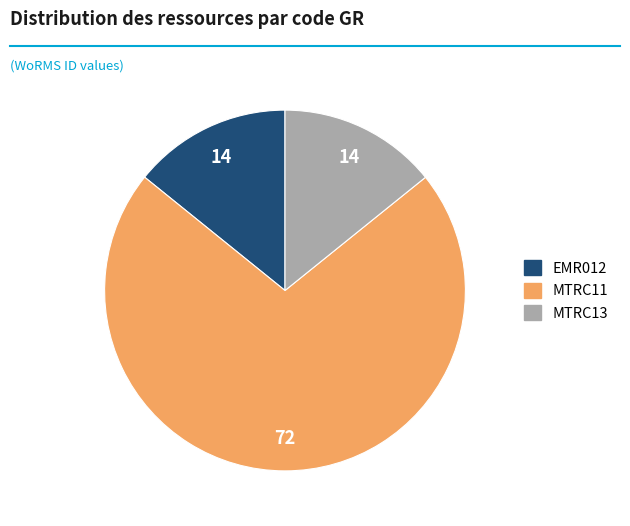

Is there any slice that represents more than half of the pie?

Yes